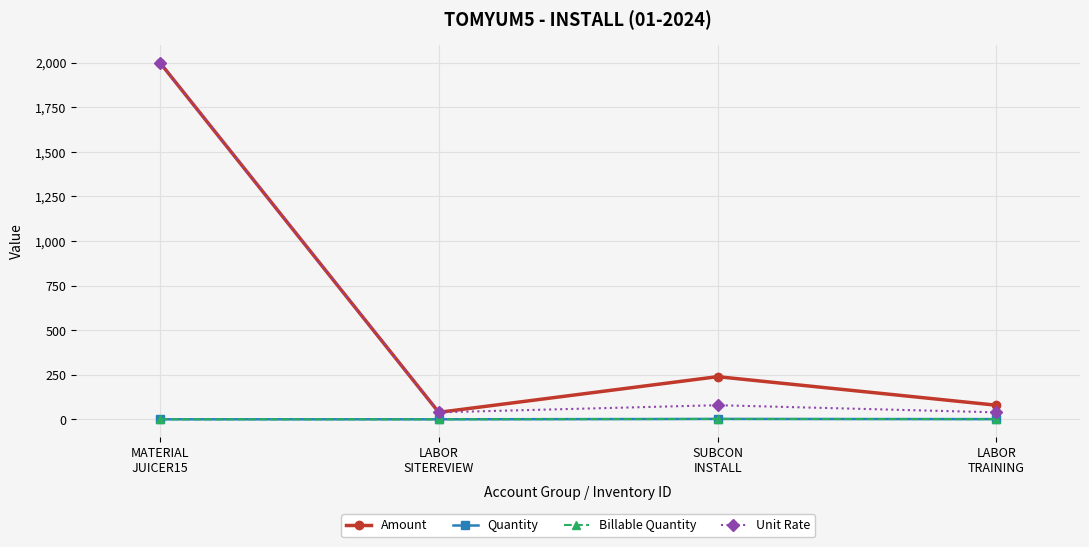

What is the value of the Quantity point at the 1st from the left?

1